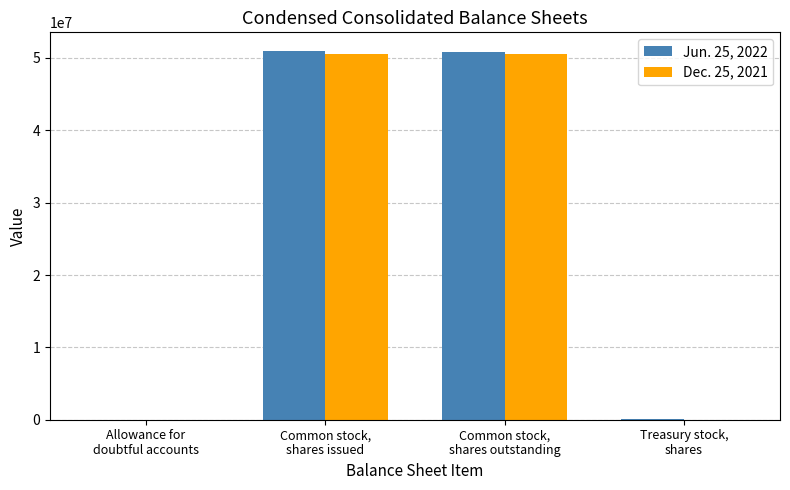

What is the total value across all series at Common stock,
shares outstanding?

101341000